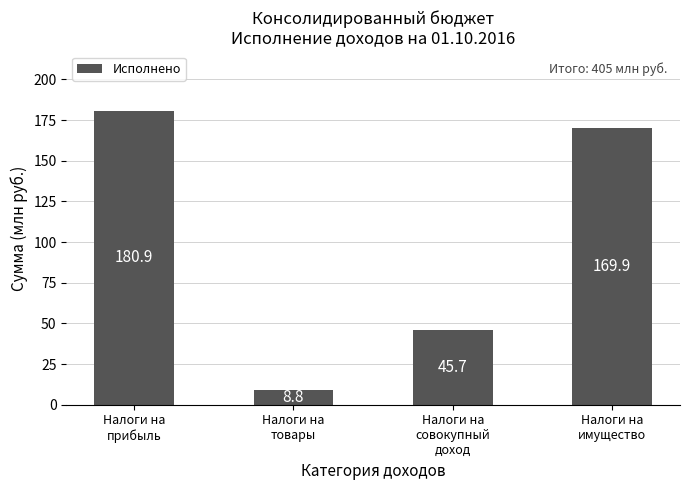

Count the number of categories in the chart.

4